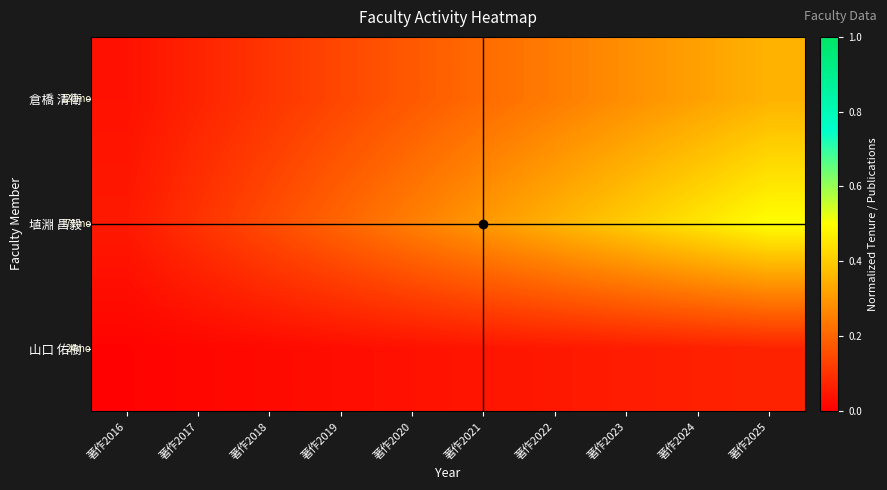

How many distinct data groups are displayed?

3